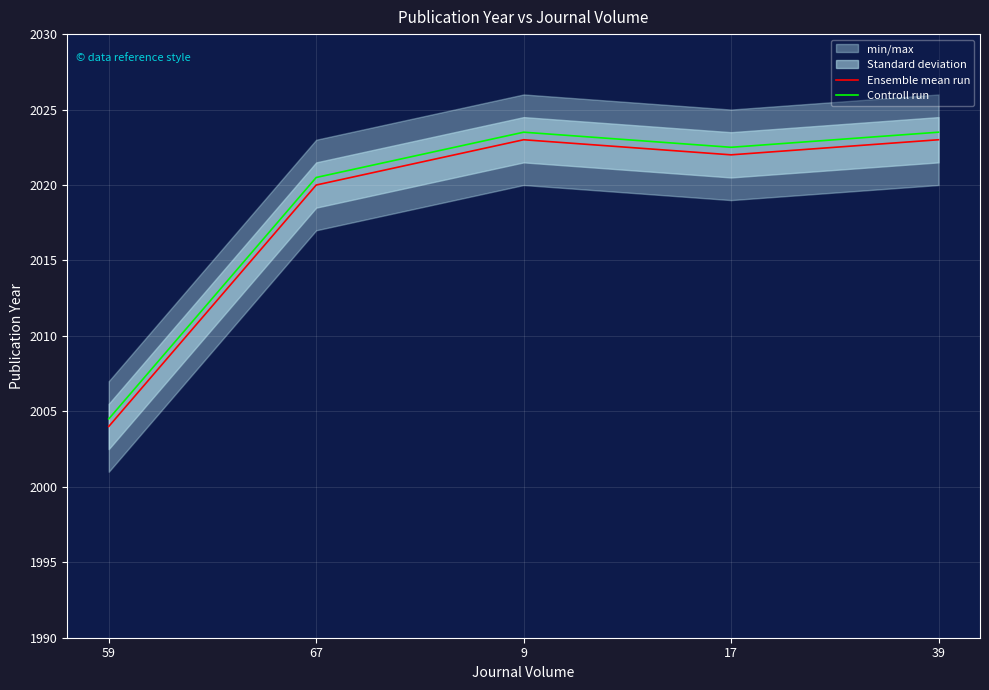

Is the value of Controll run at 9 greater than the value of Ensemble mean run at 39?

Yes